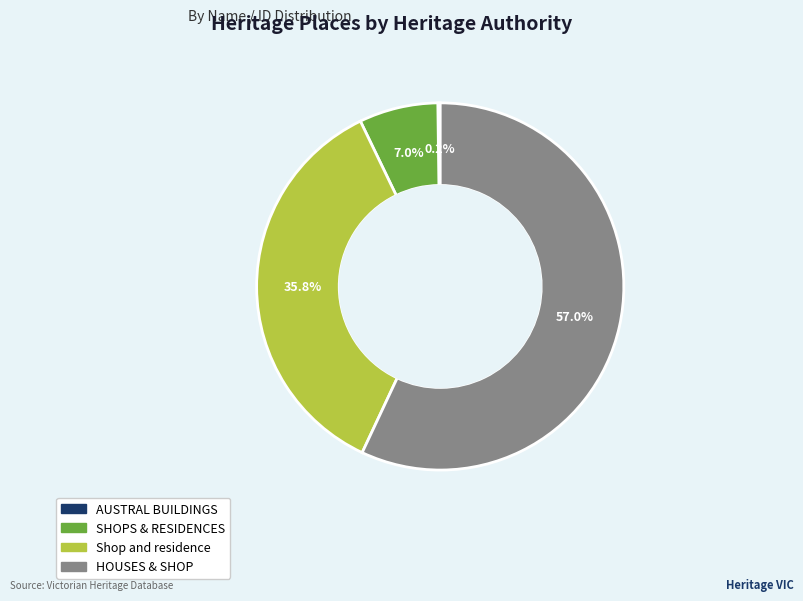

Which slice represents more than half of the pie?

HOUSES & SHOP